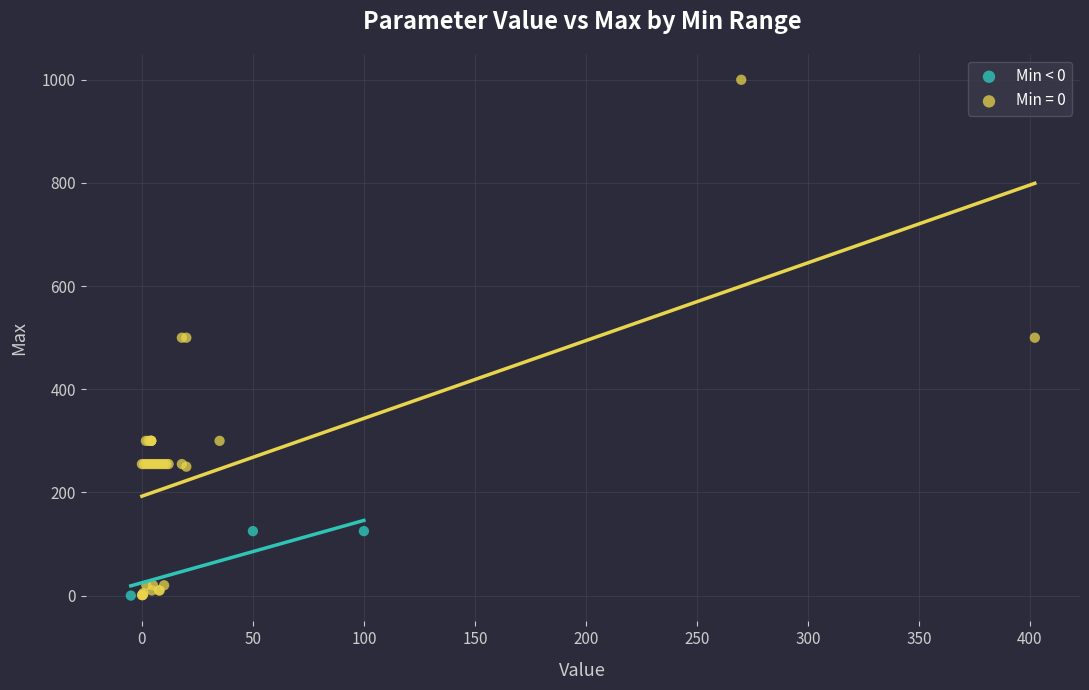

Which series has the largest Y range (max minus min)?

Min = 0